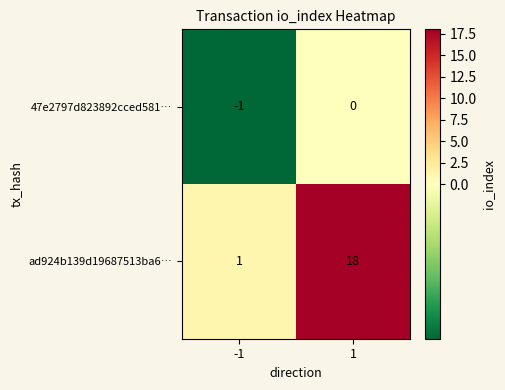

The value of 47e2797d823892cced581… at -1 is -1. True or false?

True